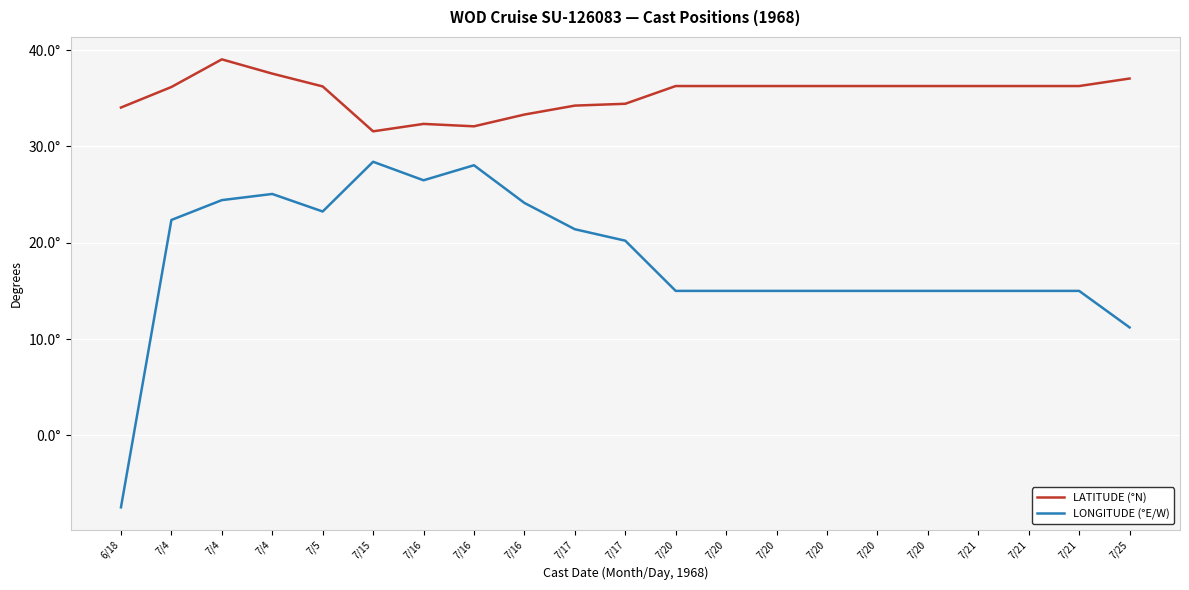

True or false: LATITUDE (°N) and LONGITUDE (°E/W) cross at least once.

False